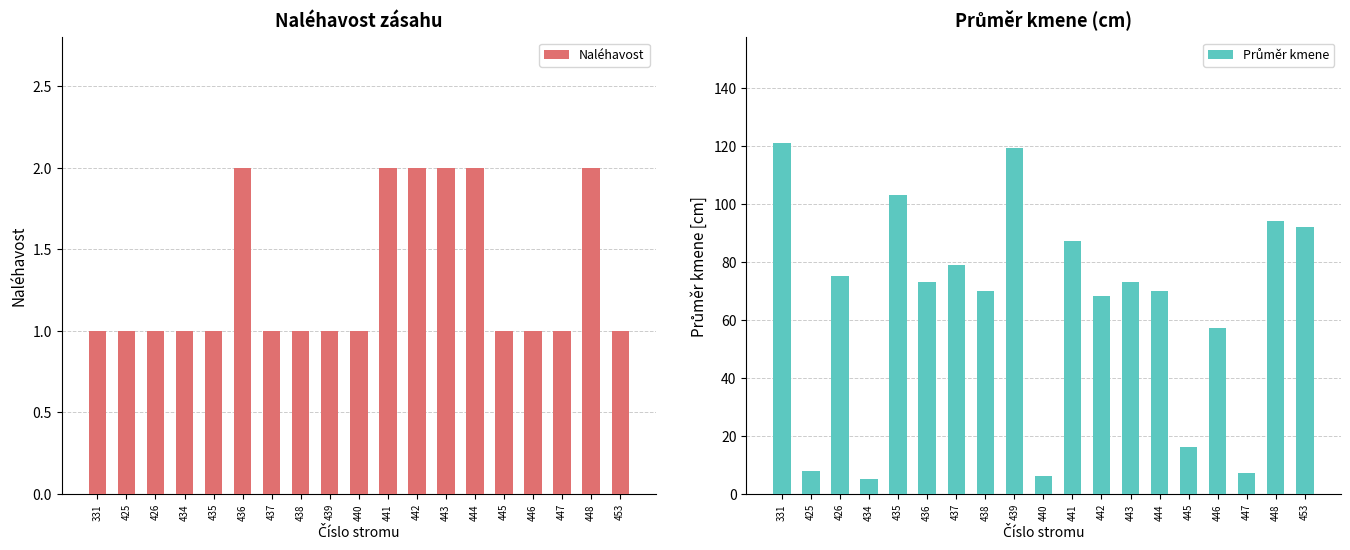

Is it true that Průměr kmene equals 103 at 435?

True